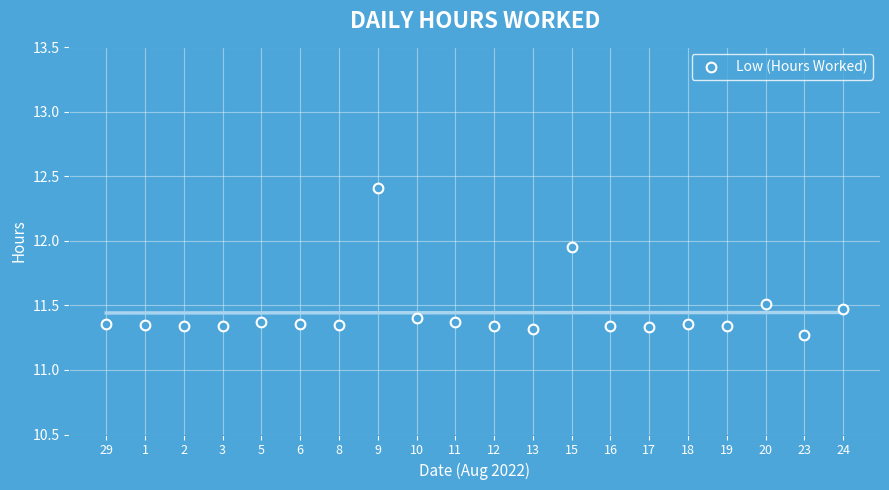

Where is the first local maximum?

5